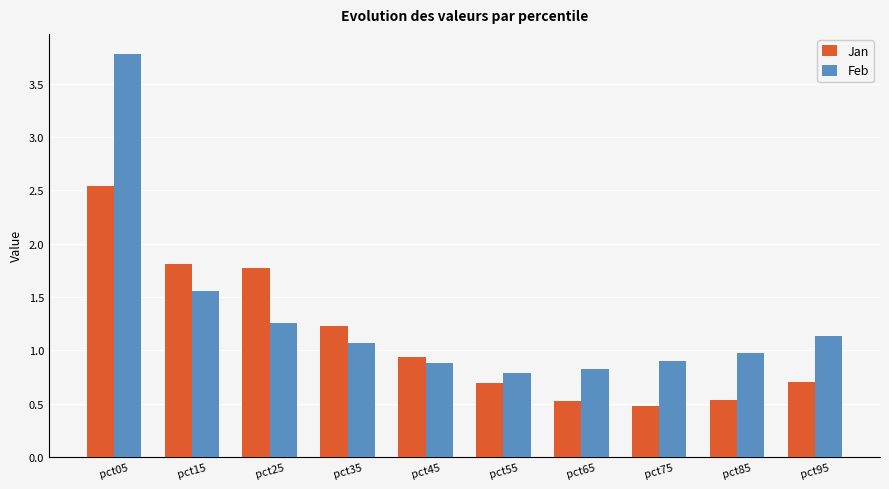

The Jan series shows 0.4 at pct35. True or false?

False